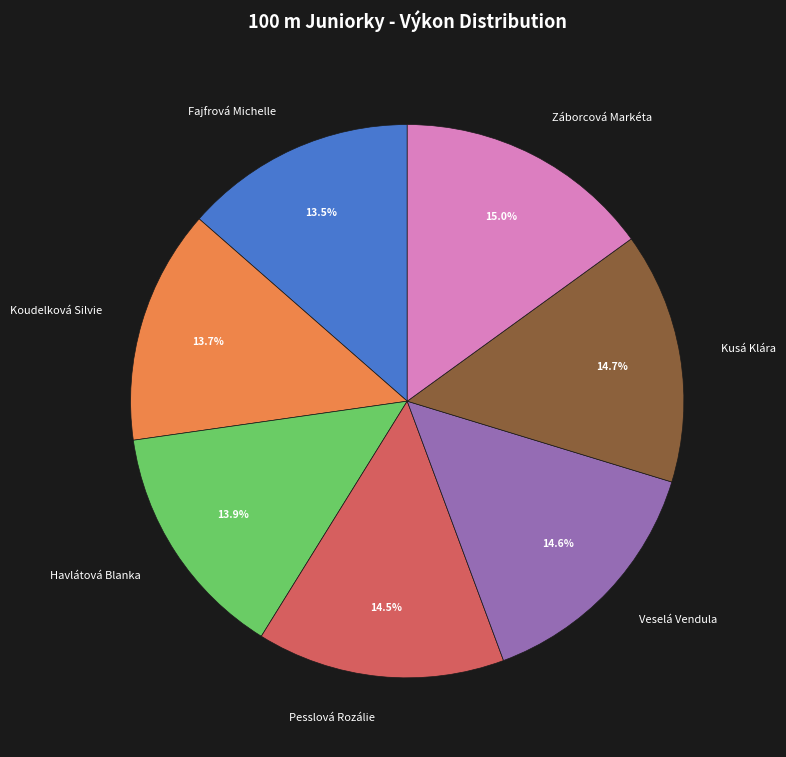

Does Fajfrová Michelle represent more than half of the total?

No